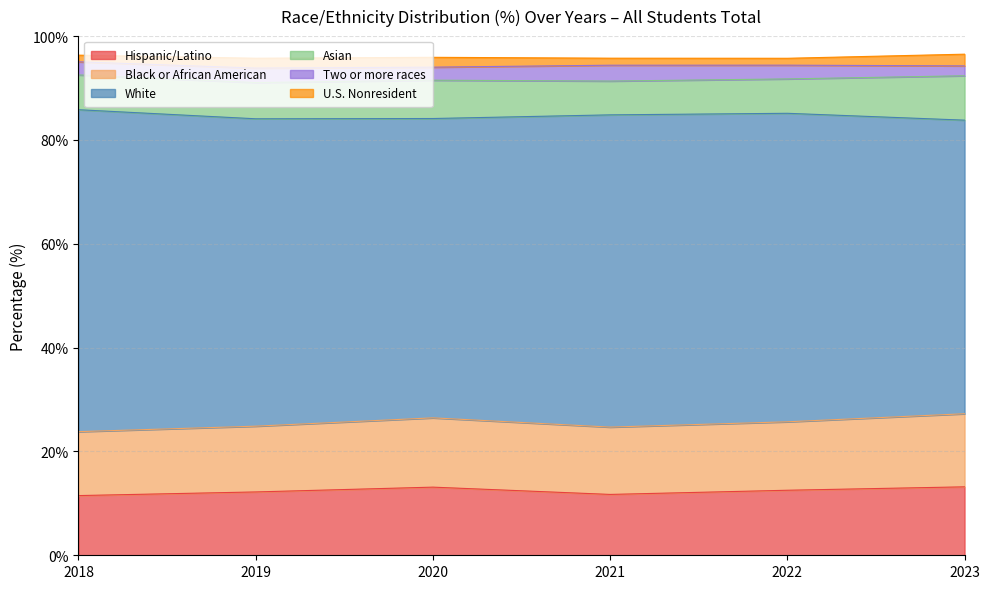

At which label does U.S. Nonresident reach its peak?

2023